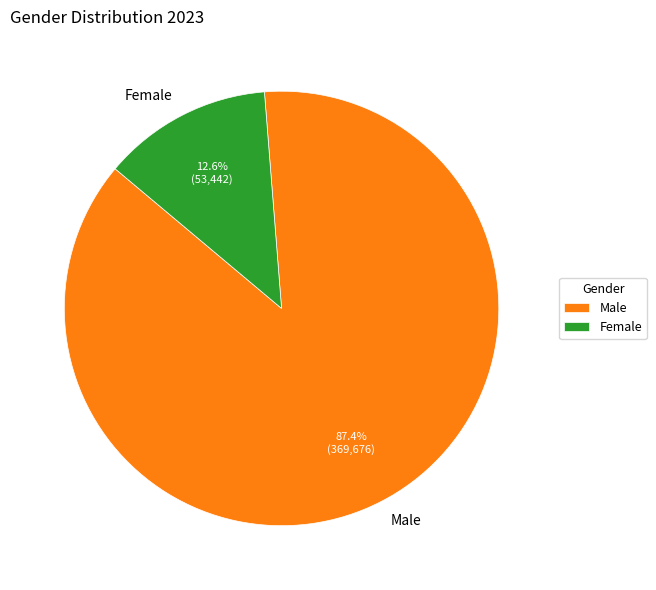

What percentage is the Female slice, to the nearest percent?

13%